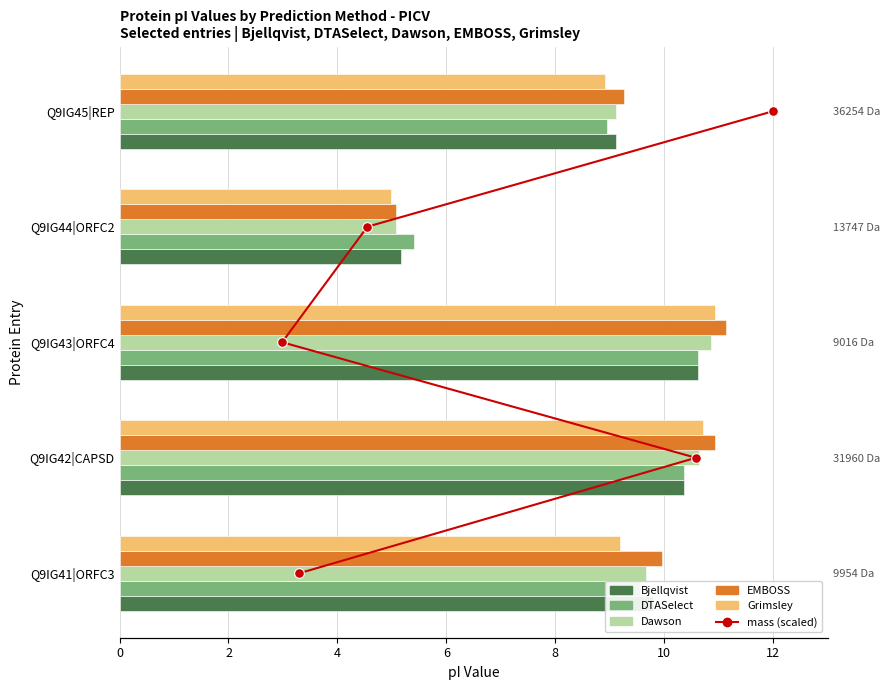

What is the difference between the highest and lowest values at 4?

9.1